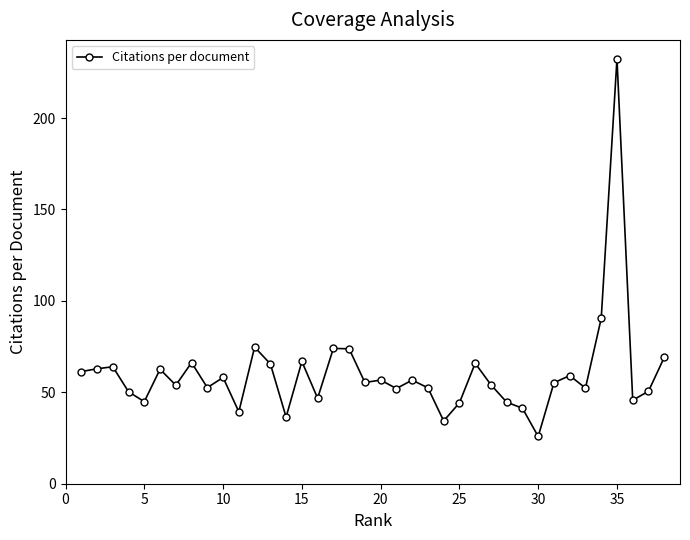

How many data points are above 55?

20